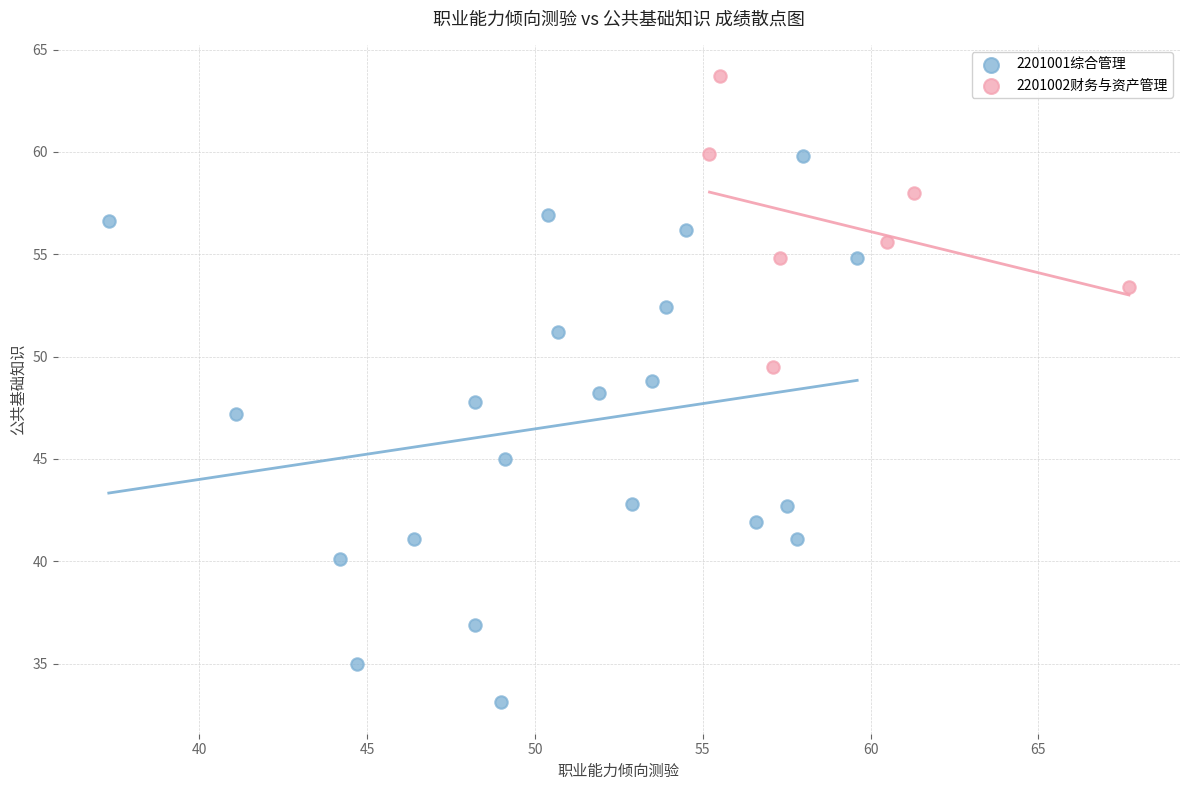

Which series contains the lowest Y value?

2201001综合管理